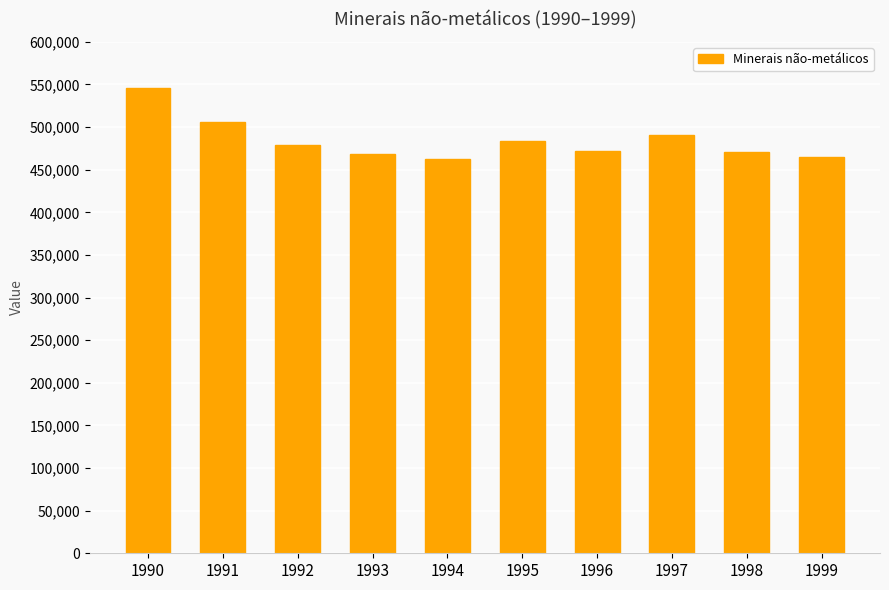

The chart shows a value of 462700 at 1994. True or false?

True